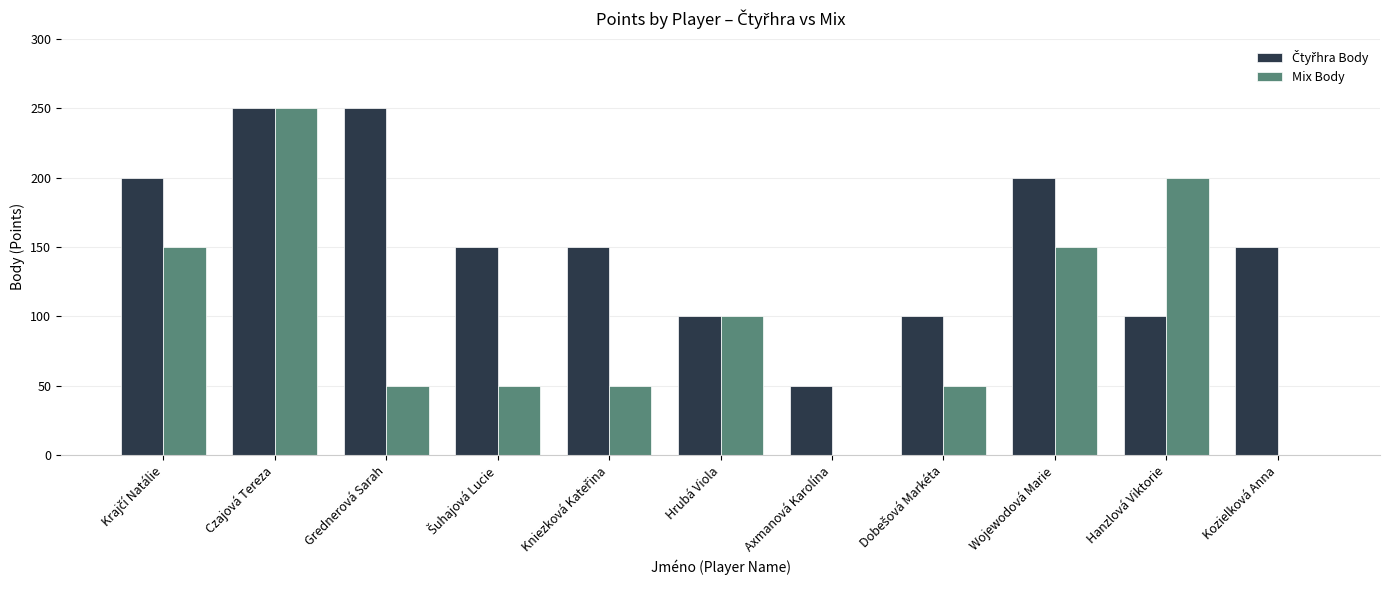

Are the bars grouped side by side (vs. stacked)?

Yes